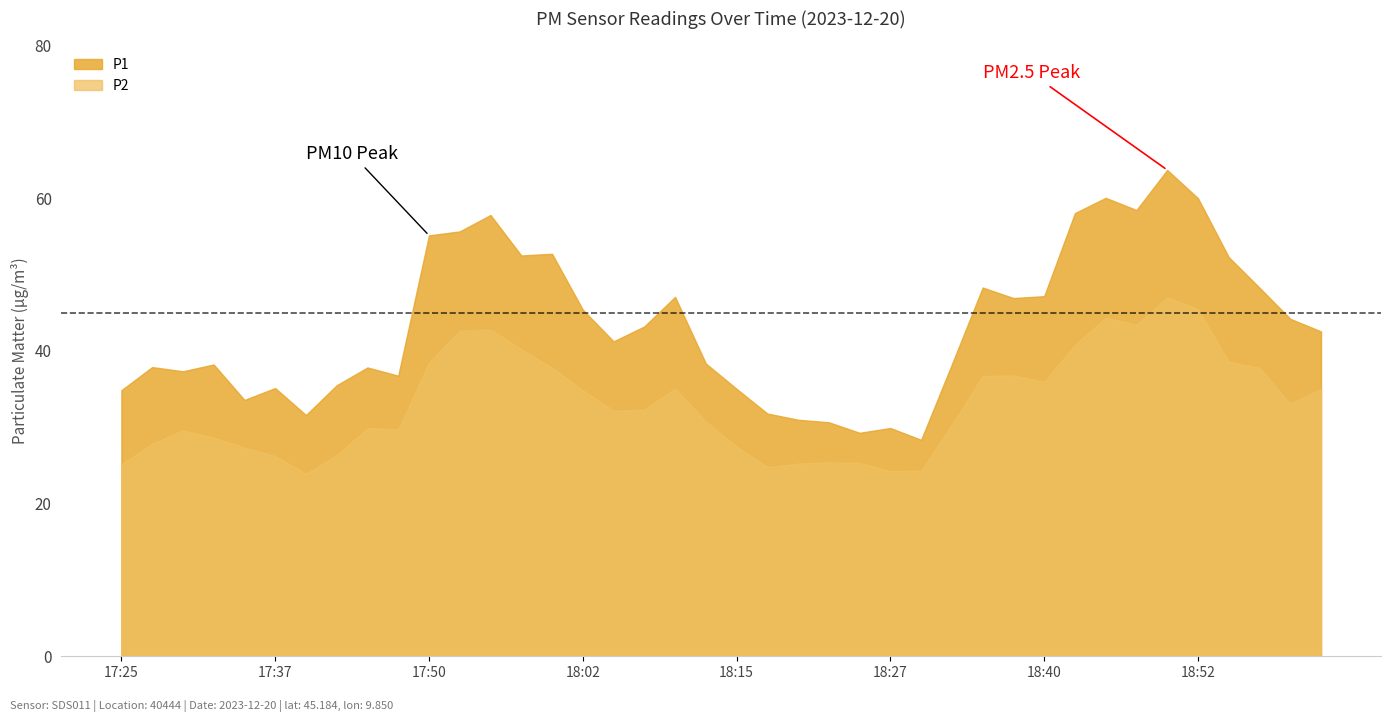

What is the minimum value for P2?

23.9